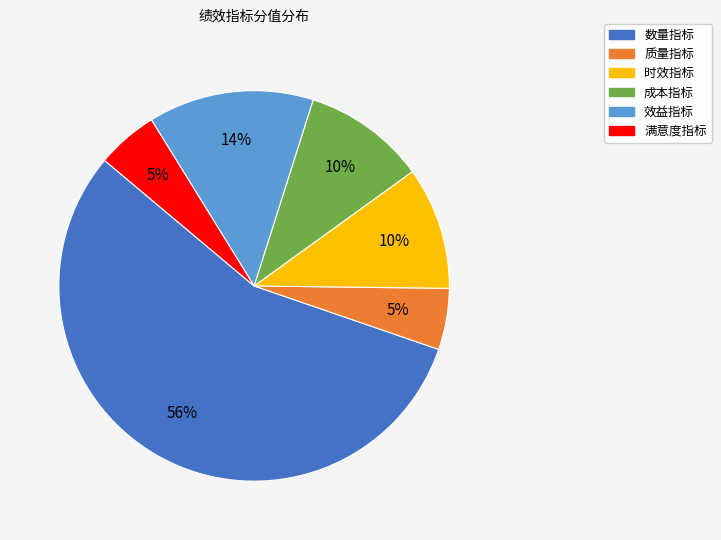

Which slice is the largest?

数量指标